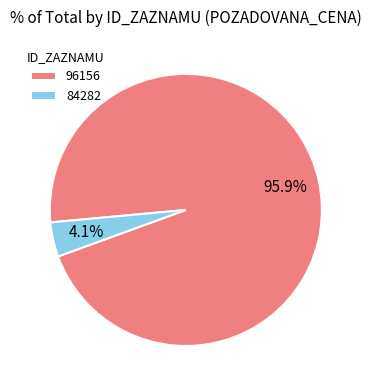

Approximately how many times larger is the value at 96156 compared to 84282?

23.4